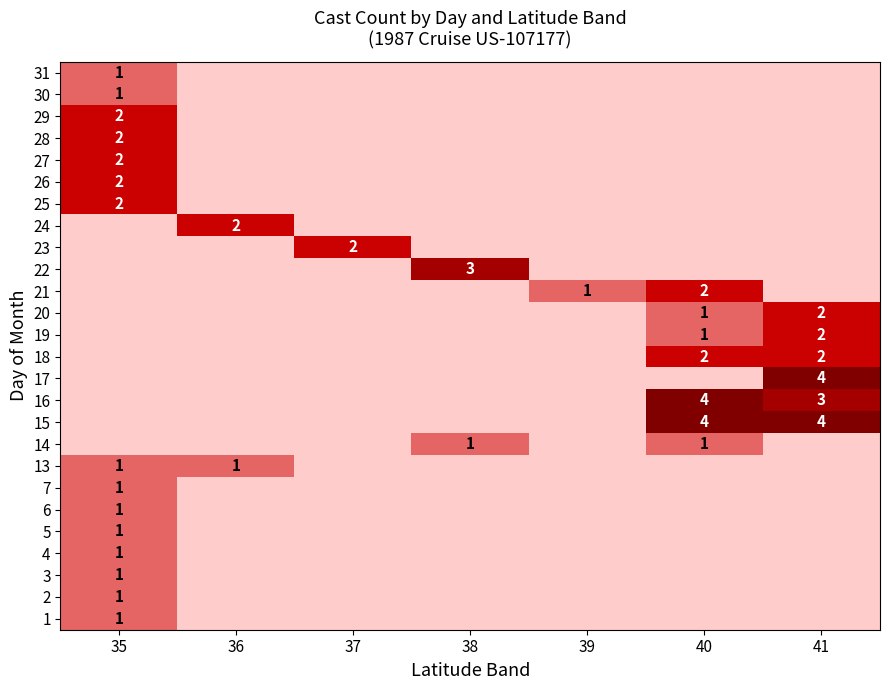

The row_22 series shows -1 at 40. True or false?

False